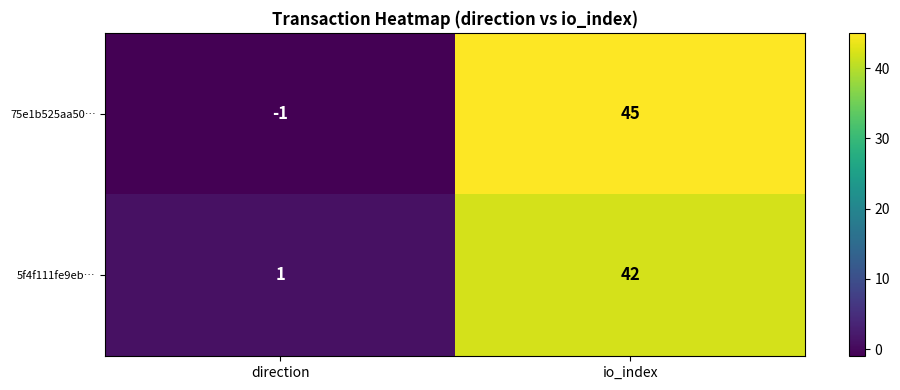

What is the approximate value of 5f4f111fe9eb… at io_index?

42